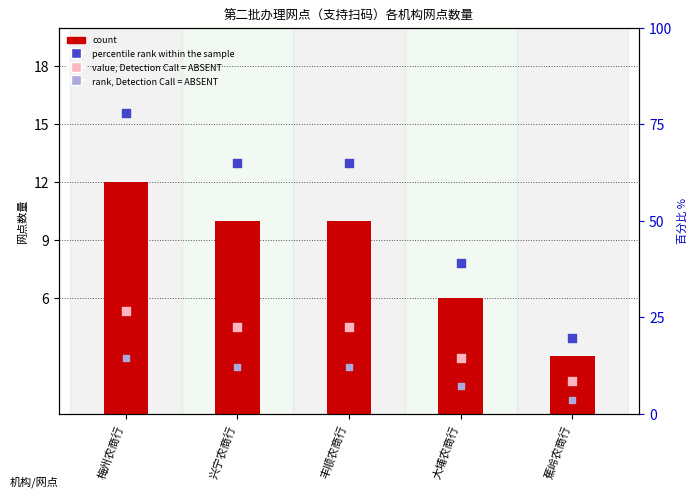

Is the value of count at 丰顺农商行 greater than the value of rank, Detection Call = ABSENT at 大埔农商行?

Yes